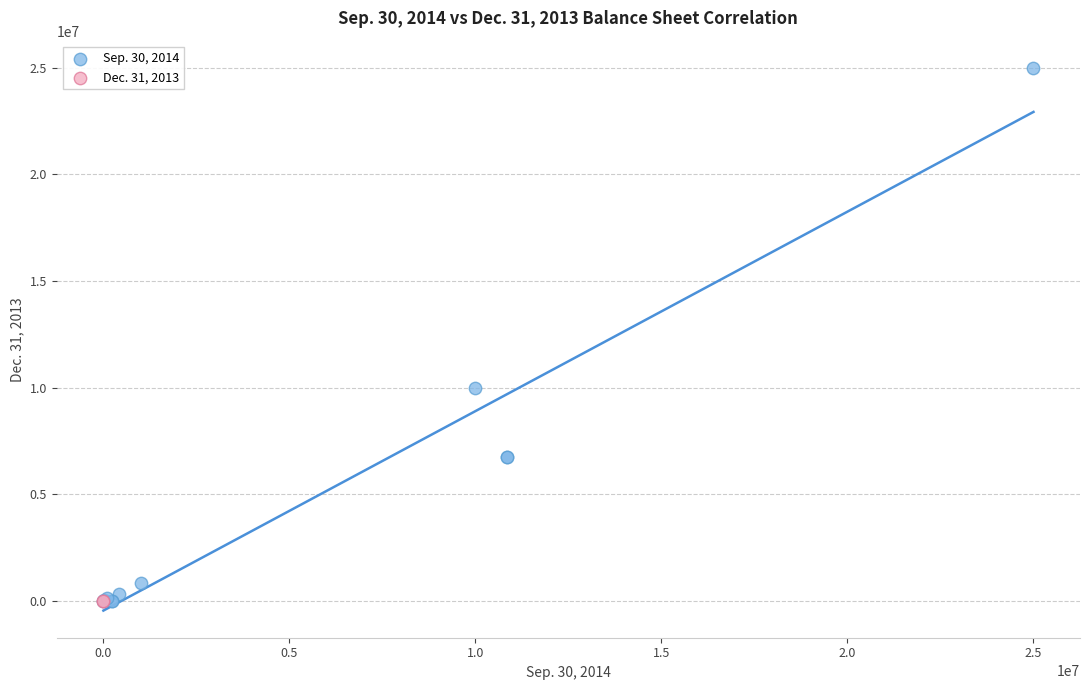

What are all the series names shown in the legend?

Sep. 30, 2014, Dec. 31, 2013